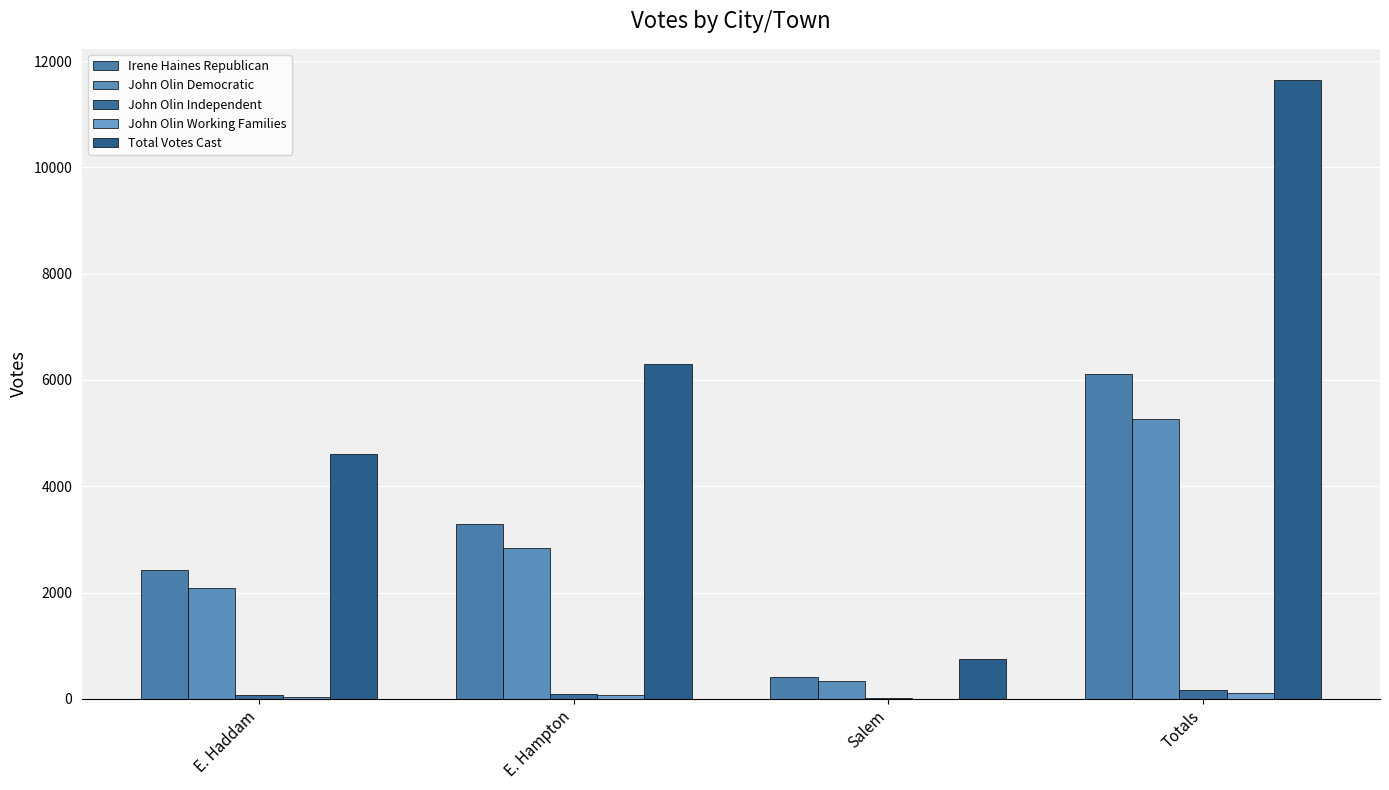

What is the label of the 1st bar from the left?

E. Haddam